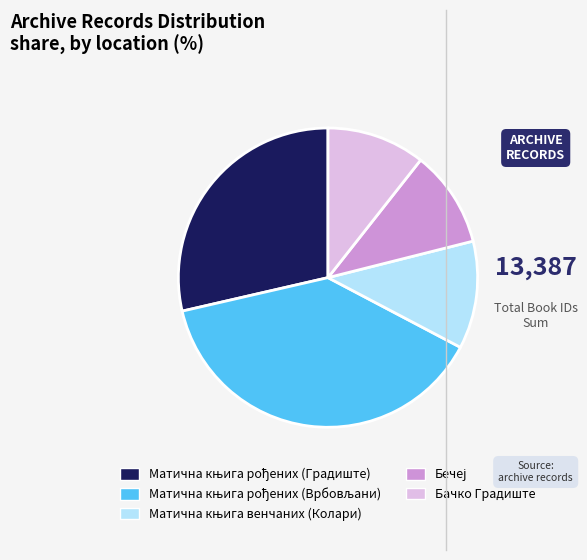

Is it true that Бачко Градиште is 11% of the pie?

True